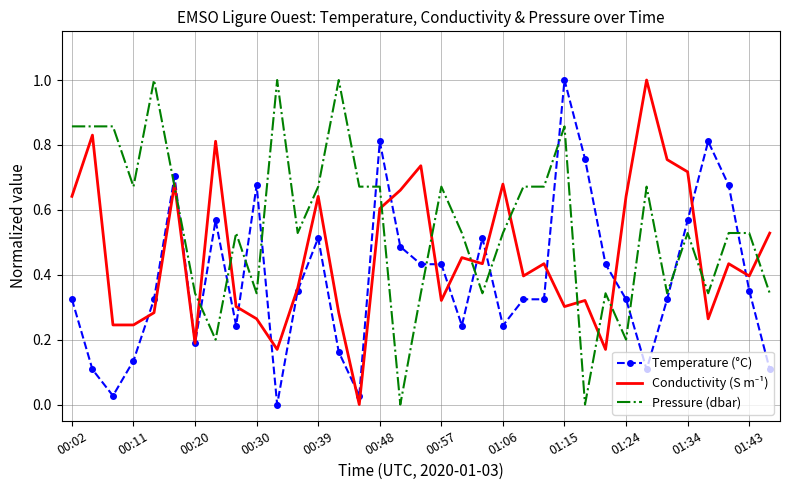

True or false: Temperature (°C) and Pressure (dbar) cross at least once.

True